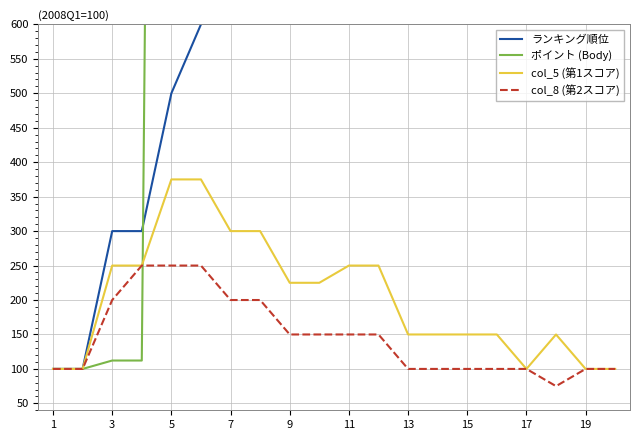

True or false: ランキング順位 and col_8 (第2スコア) cross at least once.

False